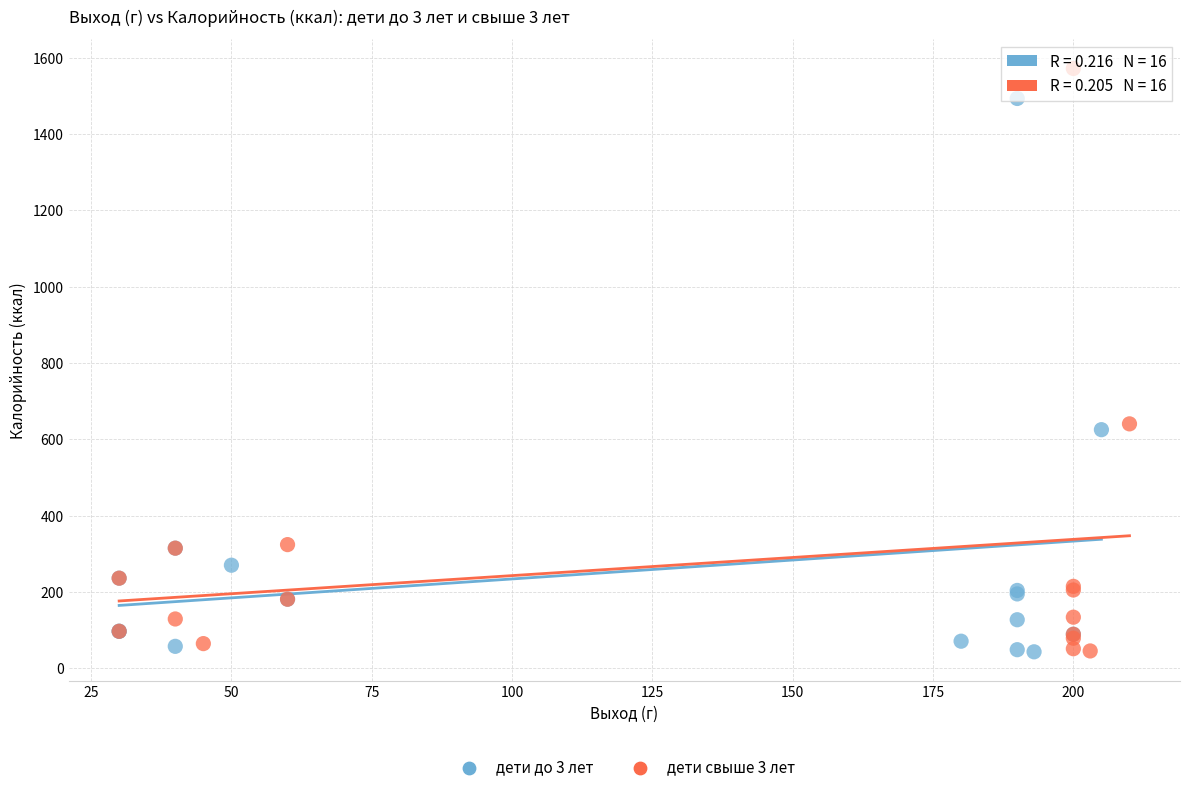

Which series reaches the maximum Y coordinate?

дети свыше 3 лет